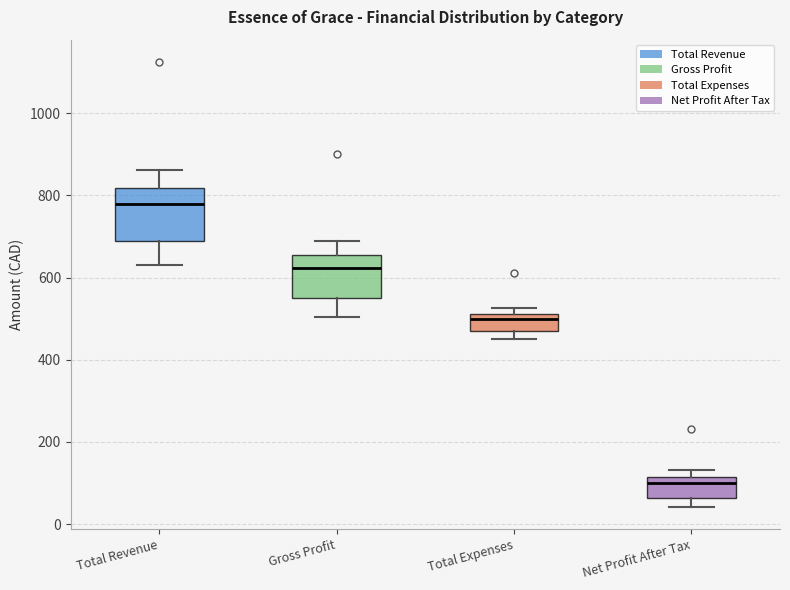

Where is the lower edge of the box for Total Expenses on the y-axis? The values are not printed on the chart, so give them approximately, as read against the axis.

480